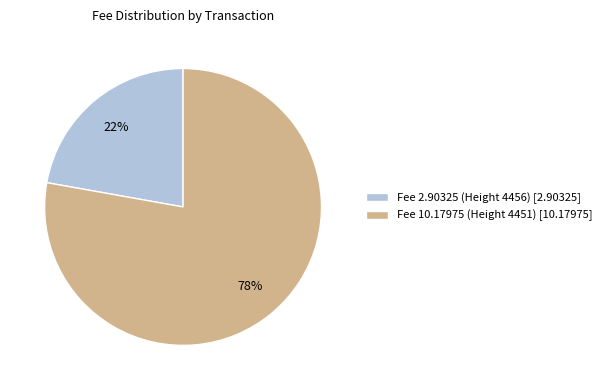

Combined, do Fee 10.17975 (Height 4451) [10.17975] and Fee 2.90325 (Height 4456) [2.90325] account for over 50%?

Yes